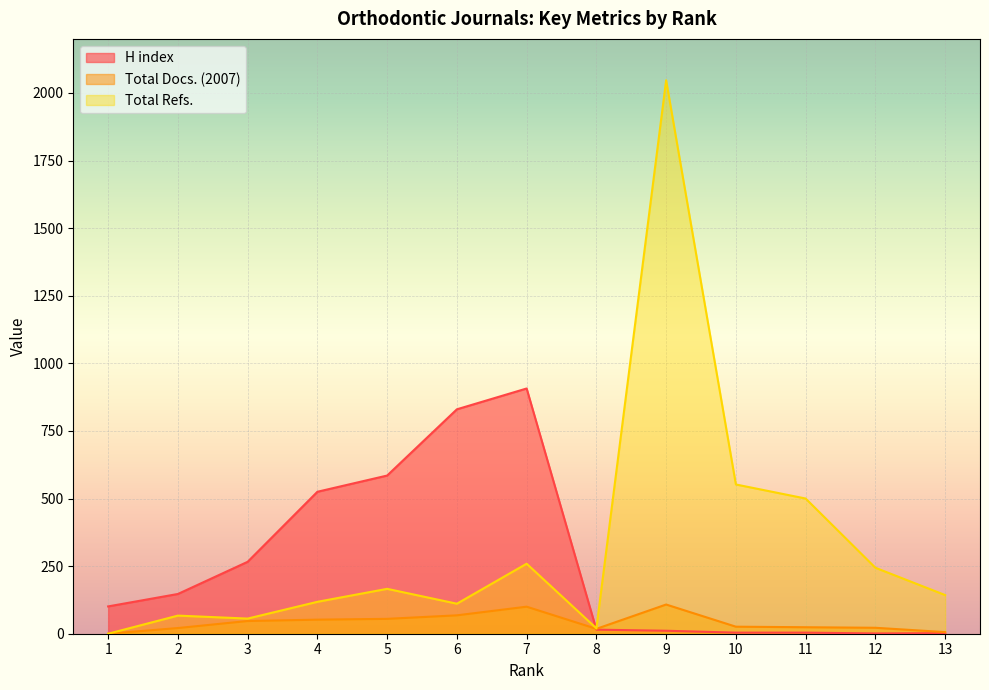

After their last crossing, which series has the higher values: H index or Total Docs. (2007)?

Total Docs. (2007)